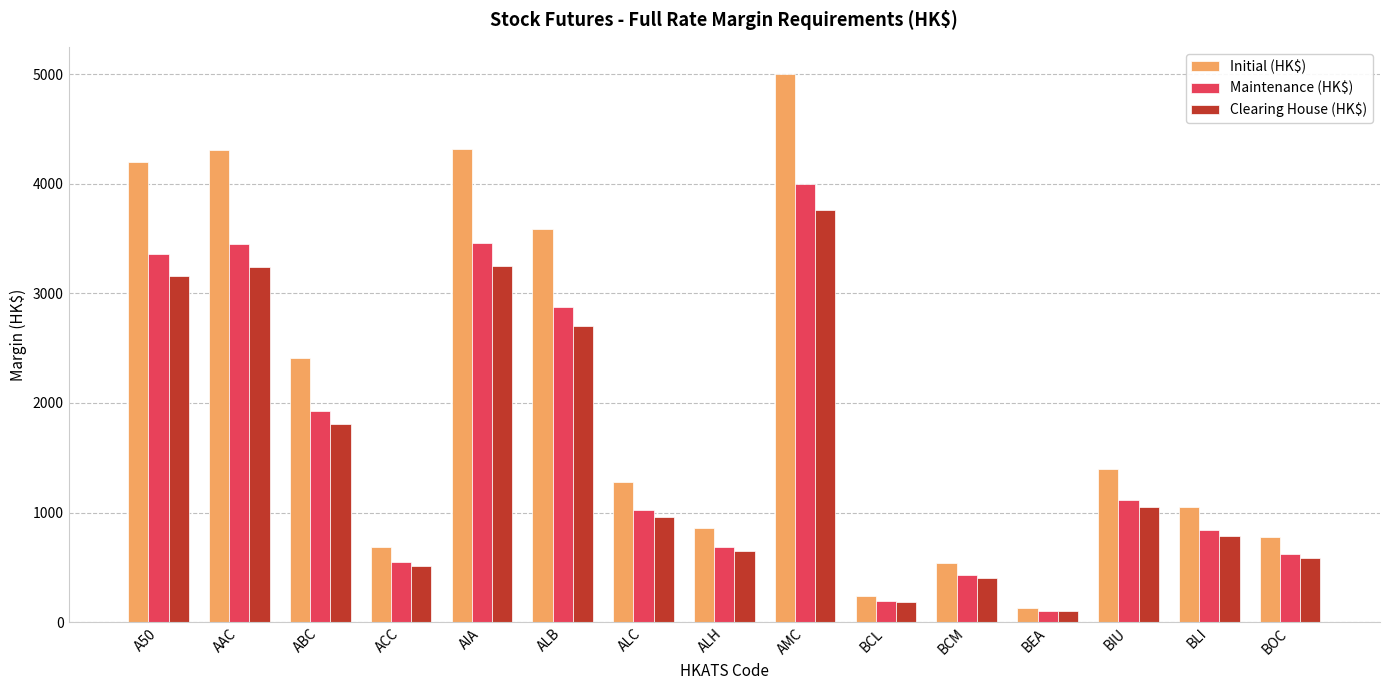

What is the average value of the Initial (HK$) series?

2052